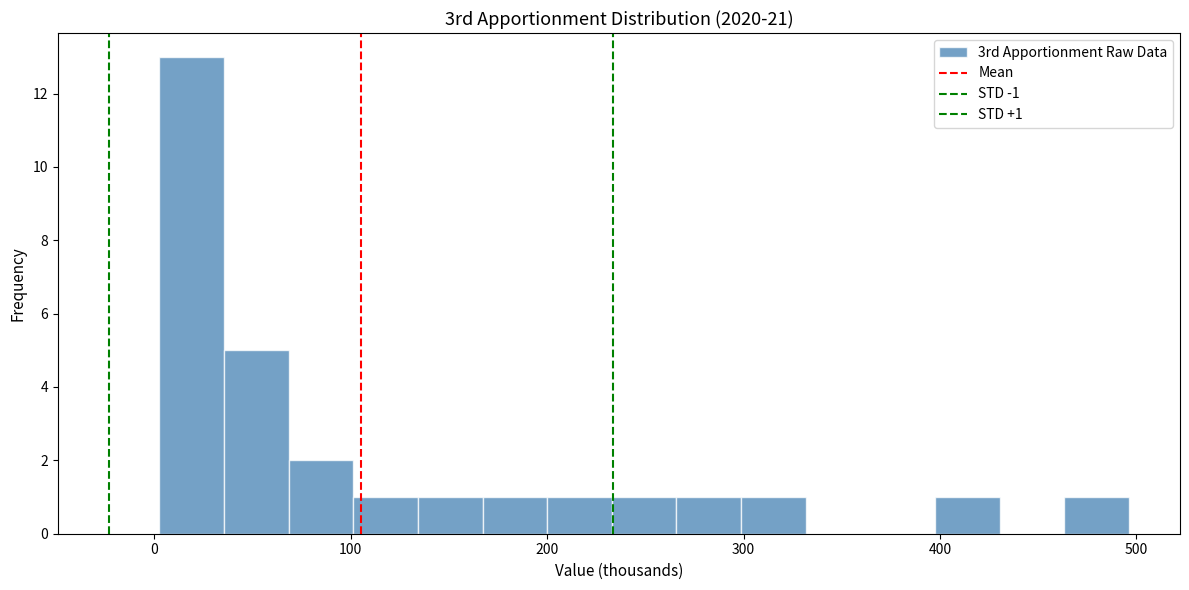

Read against the x-axis, roughly where is the centre of the tallest bar?

20